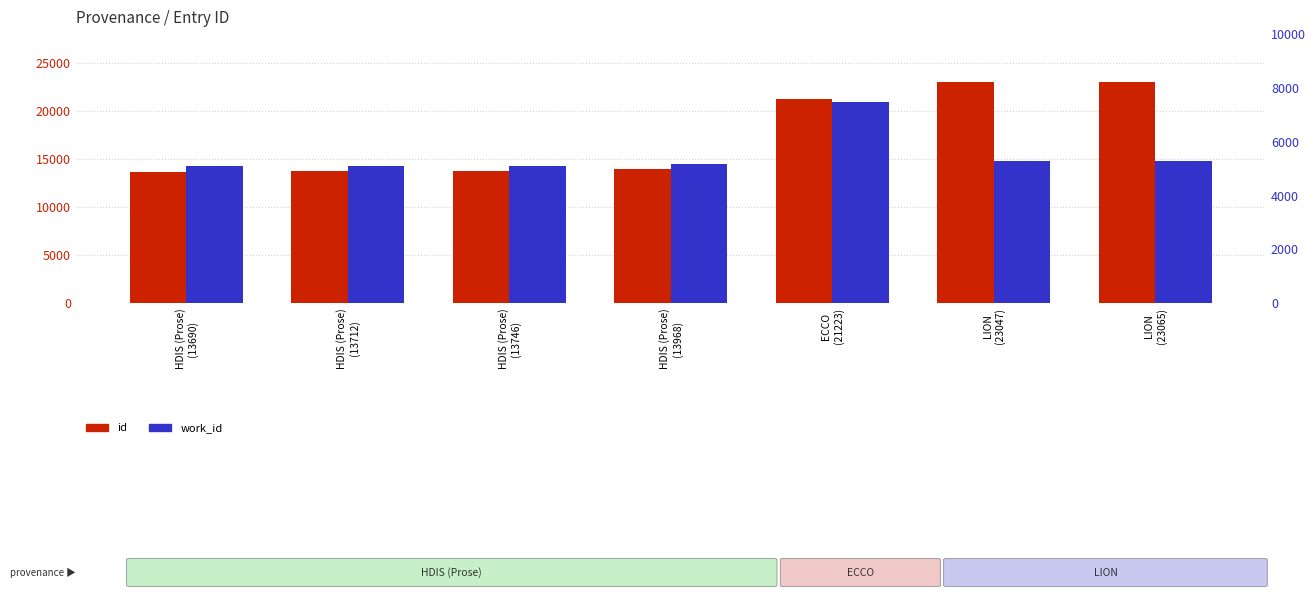

Reading right to left, list all the values displayed in this chart.

id: LION
(23065)=23065	LION
(23047)=23047	ECCO
(21223)=21223	HDIS (Prose)
(13968)=13968	HDIS (Prose)
(13746)=13746	HDIS (Prose)
(13712)=13712	HDIS (Prose)
(13690)=13690
work_id: LION
(23065)=5301	LION
(23047)=5301	ECCO
(21223)=7487	HDIS (Prose)
(13968)=5184	HDIS (Prose)
(13746)=5088	HDIS (Prose)
(13712)=5088	HDIS (Prose)
(13690)=5088